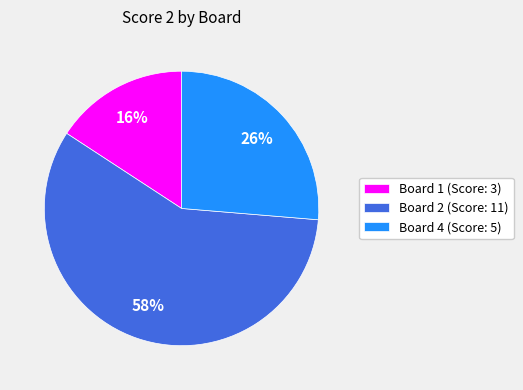

Is it true that Board 1 (Score: 3) is 8% of the pie?

False